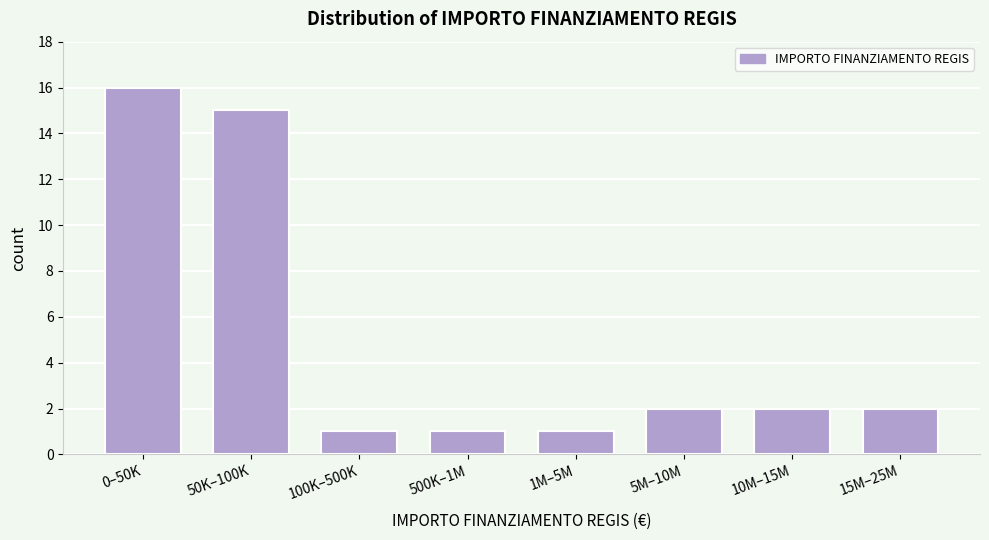

Reading left to right, extract all data points from this chart.

16	15	1	1	1	2	2	2